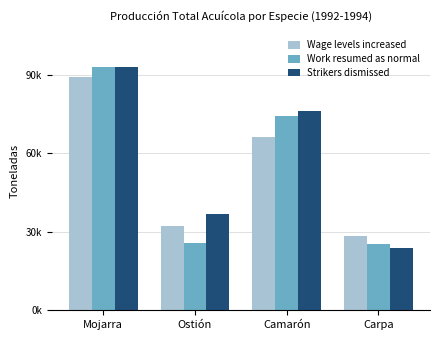

What is the value of the Work resumed as normal bar at the 4th from the left?

25173